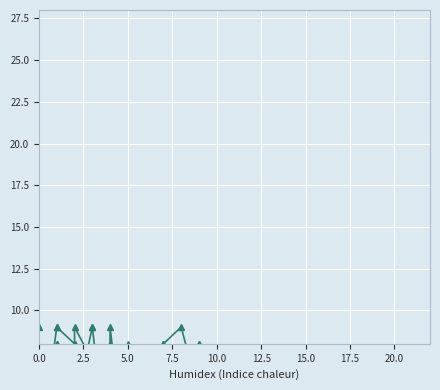

Is it true that col_9 equals 4 at 5.0?

False